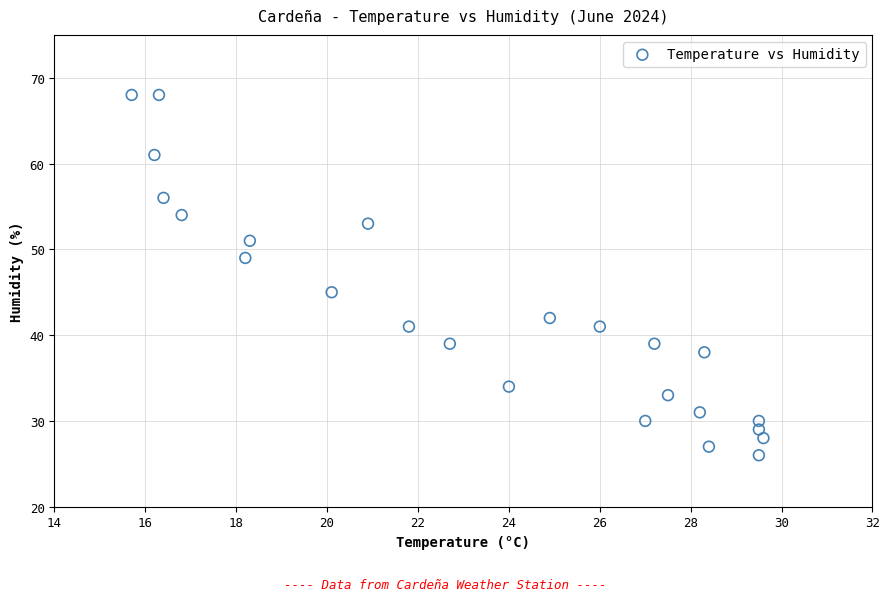

What is the range of Y values (max minus min)?

42